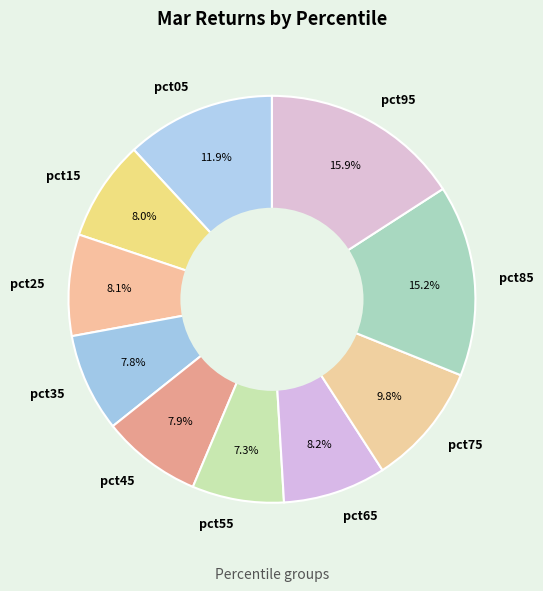

True or false: pct15 accounts for 8% of the total.

True